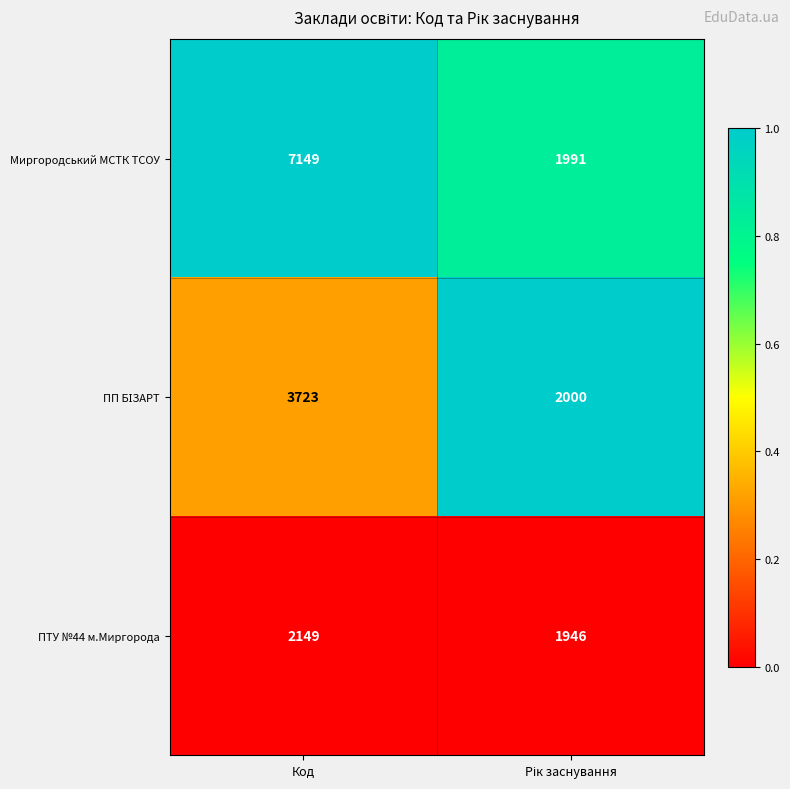

What is the total value across all series at Код?

13021